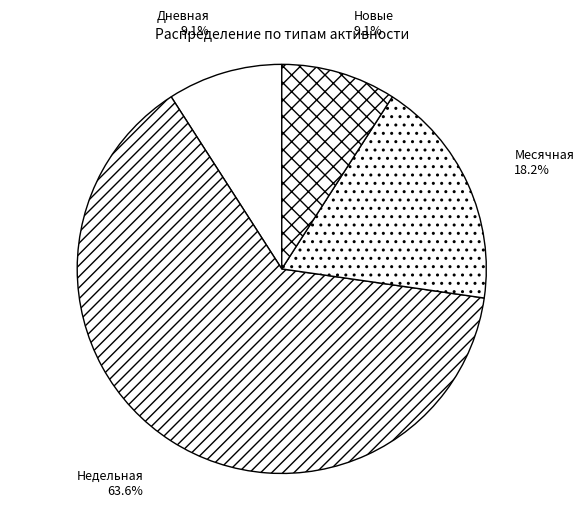

To the nearest percent, what is the average slice percentage?

25%